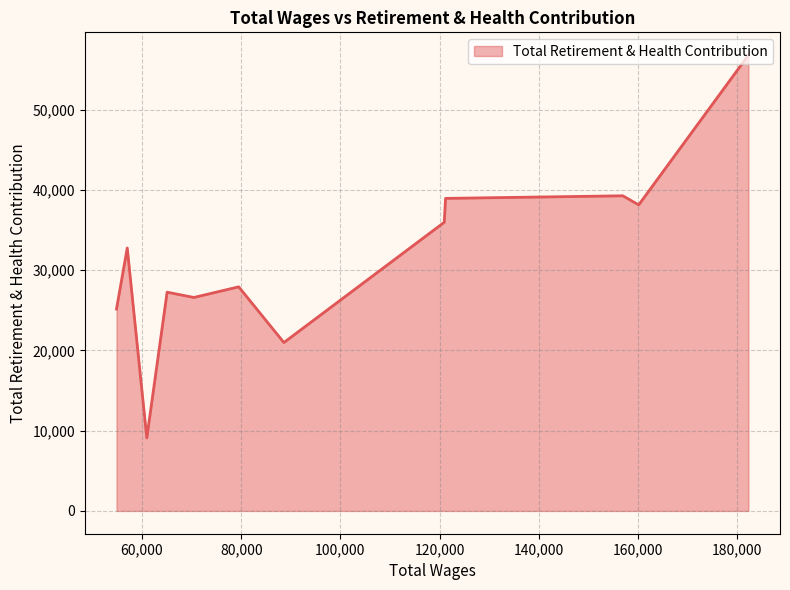

What is the difference between the maximum and minimum values?

47695